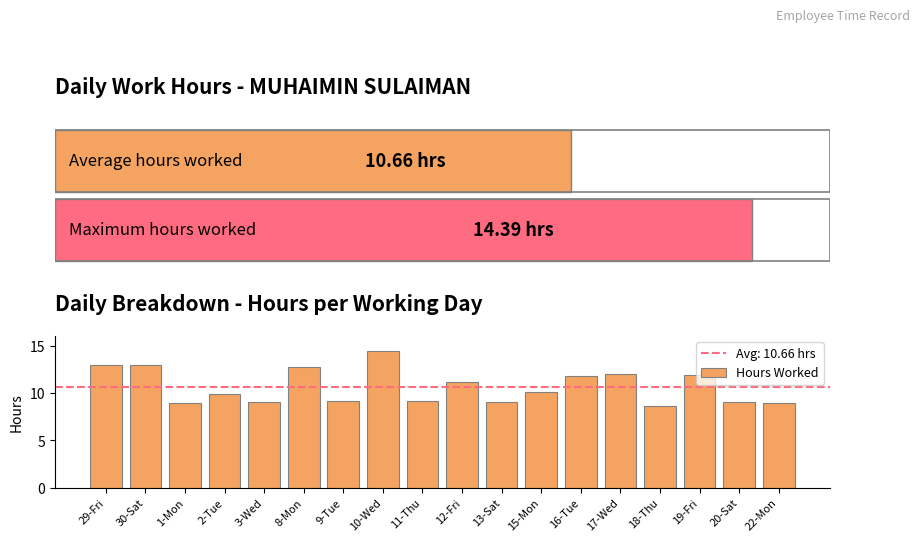

Which has a higher value, 30-Sat or 13-Sat?

30-Sat